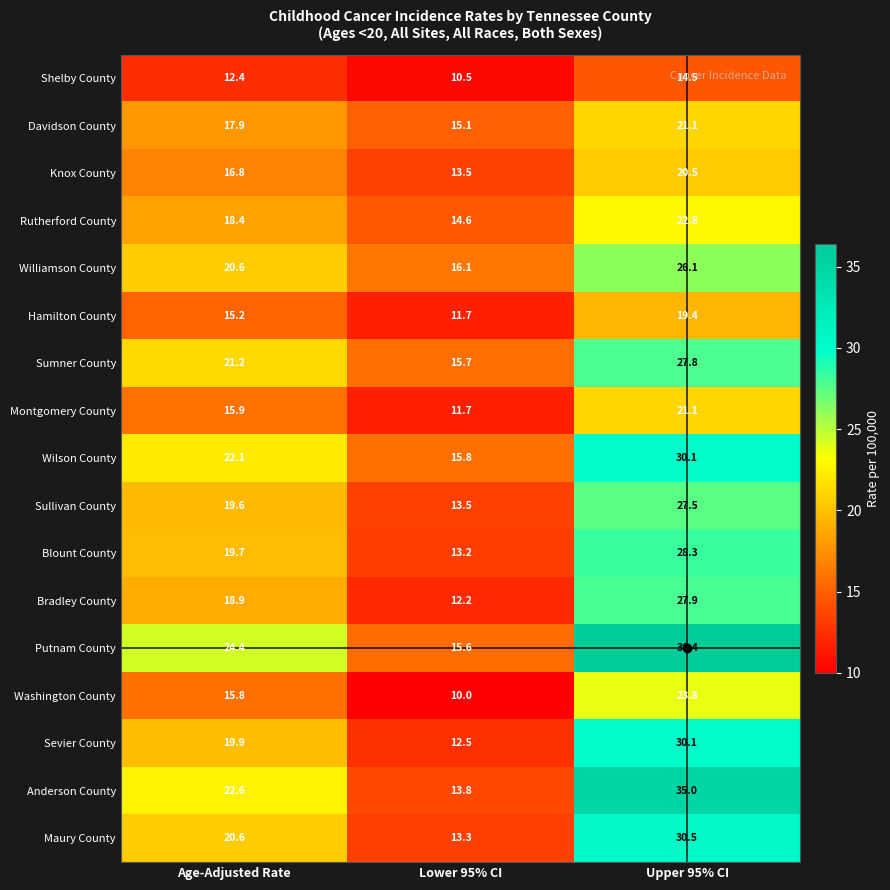

What is the maximum value shown in the chart?

36.4